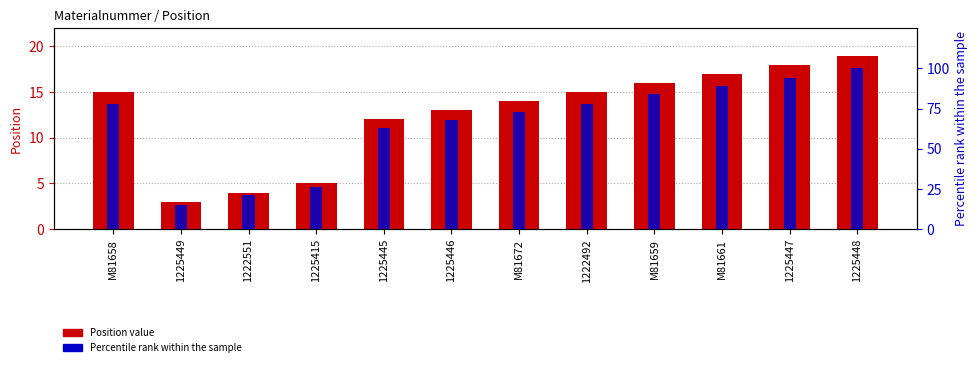

What is the average value of the Position series?

13